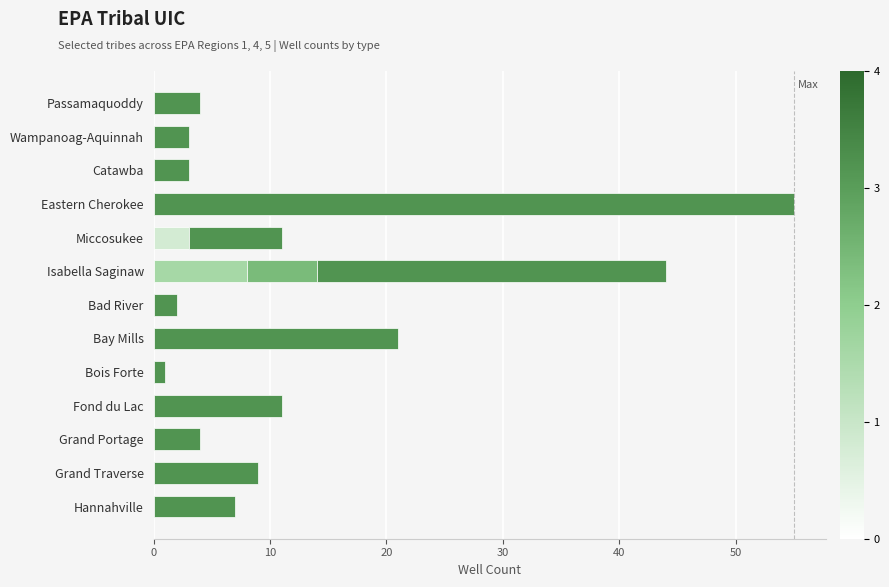

What is the total value across all series at Miccosukee?

11